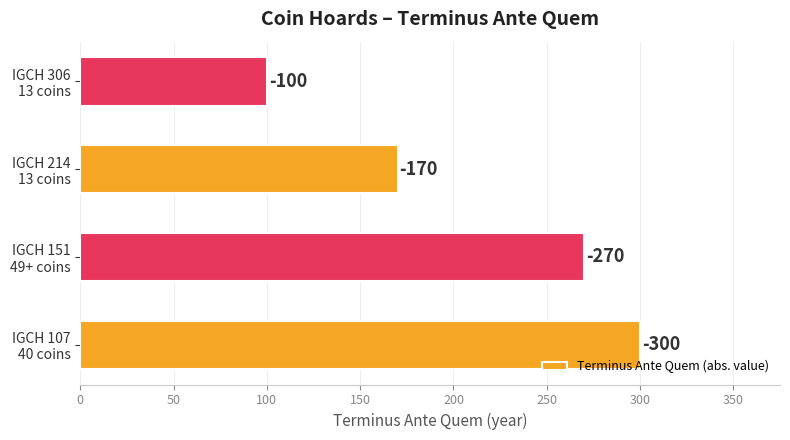

How many bars are there in total?

4